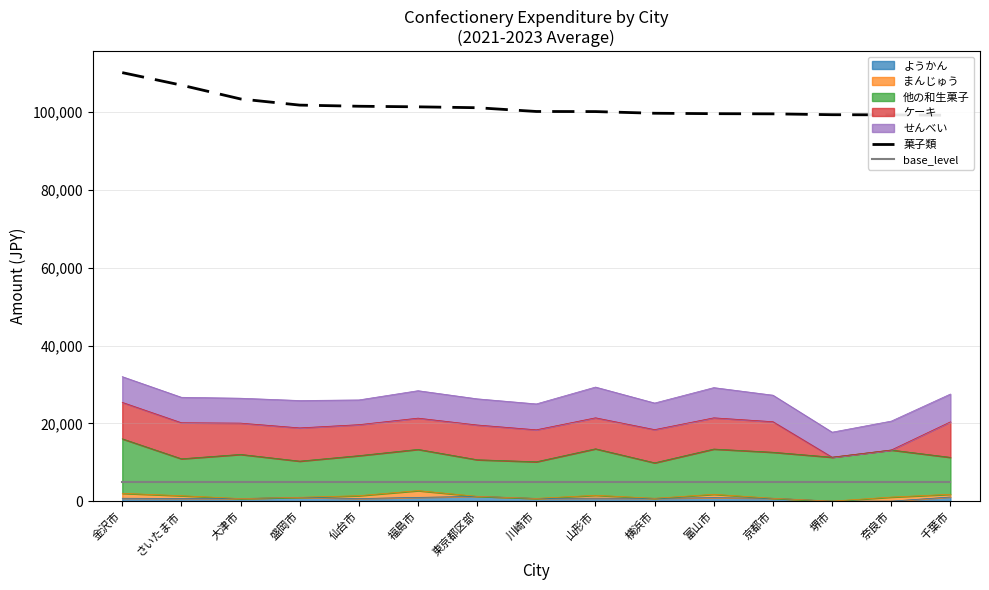

At which category is the sum across all series the highest?

金沢市